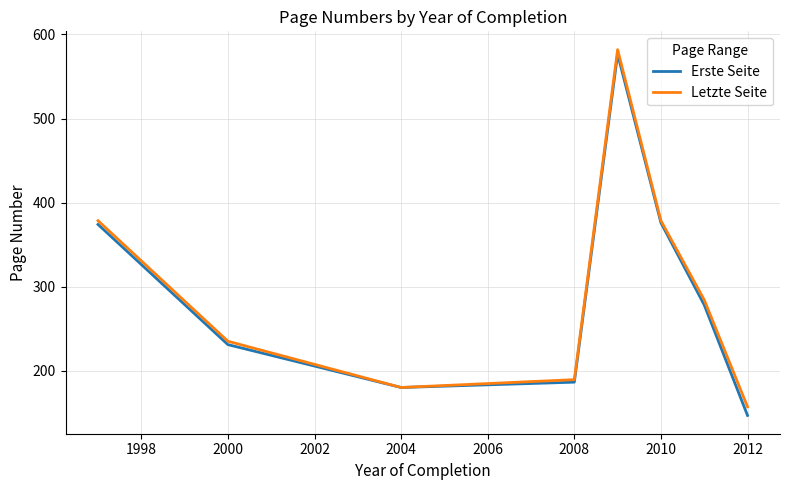

What is the minimum value shown in the chart?

146.8